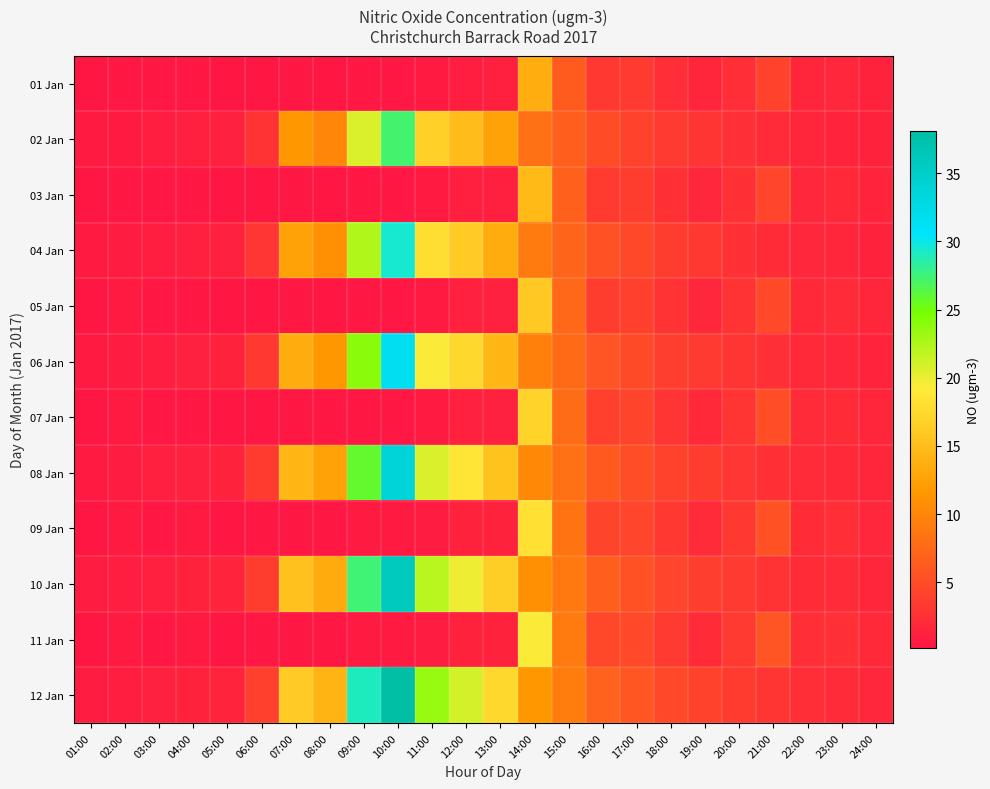

At 20:00, list the series in order from largest to smallest.

12 Jan, 11 Jan, 10 Jan, 09 Jan, 08 Jan, 07 Jan, 06 Jan, 05 Jan, 04 Jan, 03 Jan, 02 Jan, 01 Jan